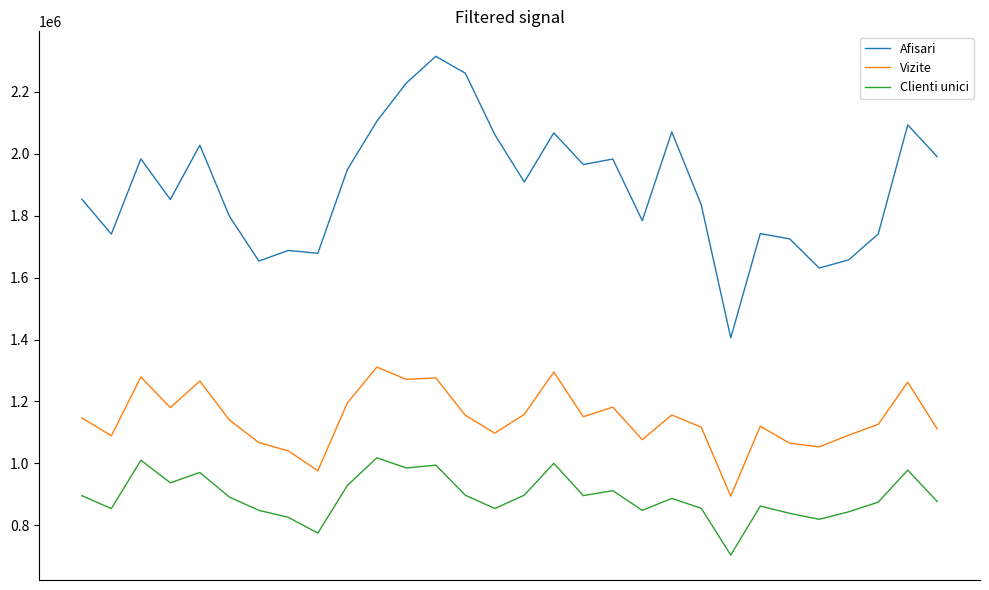

True or false: Vizite and Afisari intersect in this chart.

False